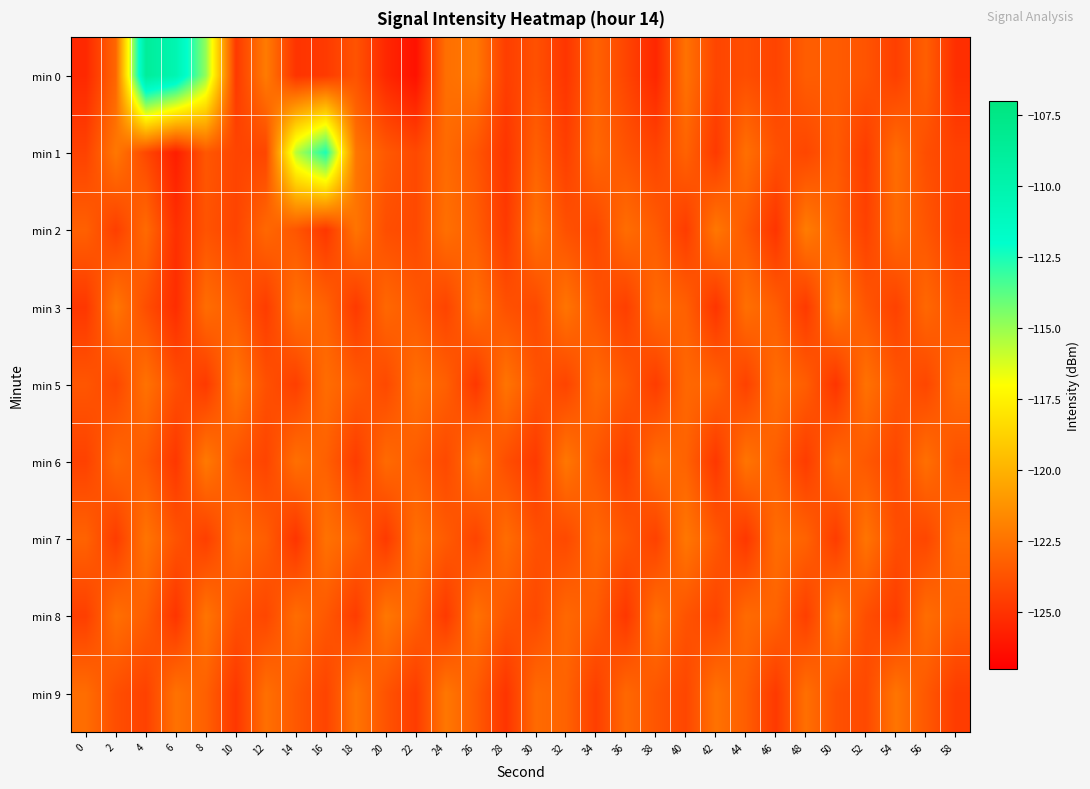

Reading left to right, transcribe all the data shown in this chart.

min 0: 0=-125.4	2=-123.0	4=-108.7	6=-110.3	8=-114.9	10=-124.7	12=-122.1	14=-124.9	16=-124.7	18=-123.7	20=-125.4	22=-126.3	24=-122.6	26=-122.3	28=-124.5	30=-123.8	32=-124.9	34=-123.1	36=-124.3	38=-125.5	40=-122.5	42=-124.2	44=-123.9	46=-124.3	48=-123.3	50=-123.4	52=-123.7	54=-124.5	56=-123.2	58=-125.1
min 1: 0=-124.4	2=-122.3	4=-124.1	6=-125.8	8=-123.6	10=-124.3	12=-124.2	14=-115.6	16=-112.5	18=-122.3	20=-123.5	22=-124.1	24=-122.8	26=-123.6	28=-124.9	30=-123.2	32=-124.5	34=-122.9	36=-123.7	38=-124.3	40=-123.1	42=-124.7	44=-122.6	46=-123.8	48=-124.2	50=-123.4	52=-124.6	54=-122.7	56=-123.9	58=-124.4
min 2: 0=-123.2	2=-124.5	4=-122.8	6=-125.1	8=-123.7	10=-124.3	12=-122.9	14=-123.6	16=-124.8	18=-122.4	20=-123.9	22=-124.1	24=-122.6	26=-123.3	28=-124.7	30=-122.5	32=-123.8	34=-124.2	36=-122.7	38=-123.4	40=-124.6	42=-122.3	44=-123.5	46=-124.9	48=-122.1	50=-123.2	52=-124.4	54=-122.8	56=-123.6	58=-124.5
min 3: 0=-124.8	2=-122.3	4=-123.9	6=-125.2	8=-122.7	10=-123.4	12=-124.6	14=-122.5	16=-123.1	18=-124.7	20=-122.9	22=-123.5	24=-124.3	26=-122.6	28=-123.8	30=-124.1	32=-122.4	34=-123.7	36=-124.5	38=-122.8	40=-123.2	42=-124.9	44=-122.6	46=-123.3	48=-124.7	50=-122.2	52=-123.6	54=-124.4	56=-122.9	58=-123.8
min 5: 0=-123.6	2=-124.2	4=-122.5	6=-123.9	8=-124.7	10=-122.3	12=-123.8	14=-124.5	16=-122.7	18=-123.4	20=-124.1	22=-122.6	24=-123.2	26=-124.8	28=-122.4	30=-123.7	32=-124.3	34=-122.8	36=-123.5	38=-124.6	40=-122.9	42=-123.1	44=-124.4	46=-122.7	48=-123.3	50=-124.9	52=-122.5	54=-123.6	56=-124.2	58=-122.8
min 6: 0=-124.4	2=-122.9	4=-123.5	6=-124.8	8=-122.2	10=-123.7	12=-124.3	14=-122.6	16=-123.2	18=-124.6	20=-122.8	22=-123.4	24=-124.1	26=-122.5	28=-123.9	30=-124.7	32=-122.3	34=-123.6	36=-124.5	38=-122.7	40=-123.1	42=-124.8	44=-122.4	46=-123.3	48=-124.6	50=-122.9	52=-123.5	54=-124.2	56=-122.6	58=-123.8
min 7: 0=-123.1	2=-124.6	4=-122.4	6=-123.7	8=-124.5	10=-122.8	12=-123.3	14=-124.9	16=-122.5	18=-123.2	20=-124.7	22=-122.6	24=-123.4	26=-124.3	28=-122.7	30=-123.8	32=-124.1	34=-122.9	36=-123.6	38=-124.4	40=-122.3	42=-123.5	44=-124.8	46=-122.7	48=-123.1	50=-124.6	52=-122.4	54=-123.9	56=-124.2	58=-122.8
min 8: 0=-124.5	2=-122.6	4=-123.3	6=-124.9	8=-122.4	10=-123.8	12=-124.2	14=-122.7	16=-123.5	18=-124.6	20=-122.3	22=-123.2	24=-124.7	26=-122.5	28=-123.6	30=-124.1	32=-122.9	34=-123.4	36=-124.8	38=-122.6	40=-123.7	42=-124.3	44=-122.8	46=-123.1	48=-124.5	50=-122.4	52=-123.9	54=-124.6	56=-122.7	58=-123.3
min 9: 0=-122.7	2=-123.9	4=-124.4	6=-122.5	8=-123.2	10=-124.8	12=-122.6	14=-123.5	16=-124.3	18=-122.4	20=-123.7	22=-124.6	24=-122.3	26=-123.4	28=-124.9	30=-122.8	32=-123.1	34=-124.5	36=-122.9	38=-123.6	40=-124.2	42=-122.5	44=-123.3	46=-124.7	48=-122.6	50=-123.8	52=-124.1	54=-122.4	56=-123.5	58=-124.6